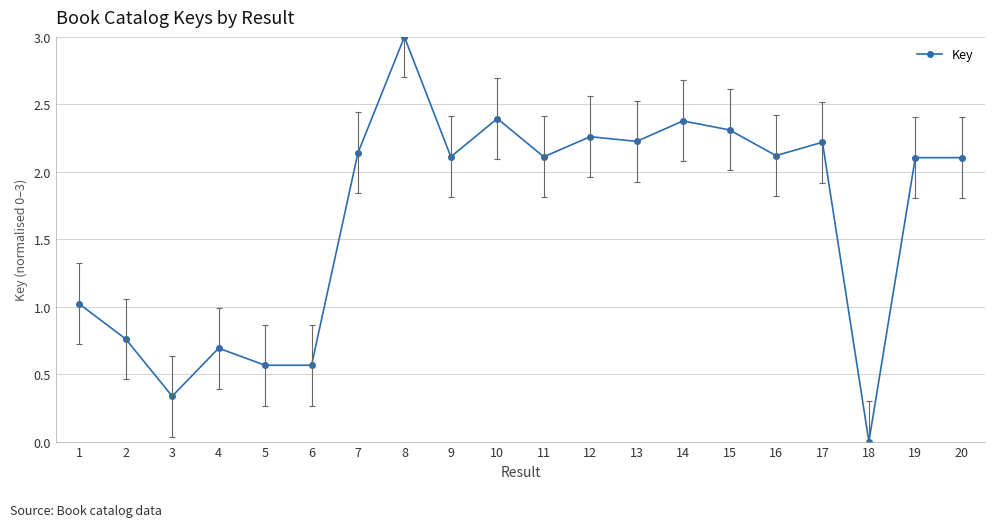

True or false: there are more than 0 points higher than both neighbors.

True